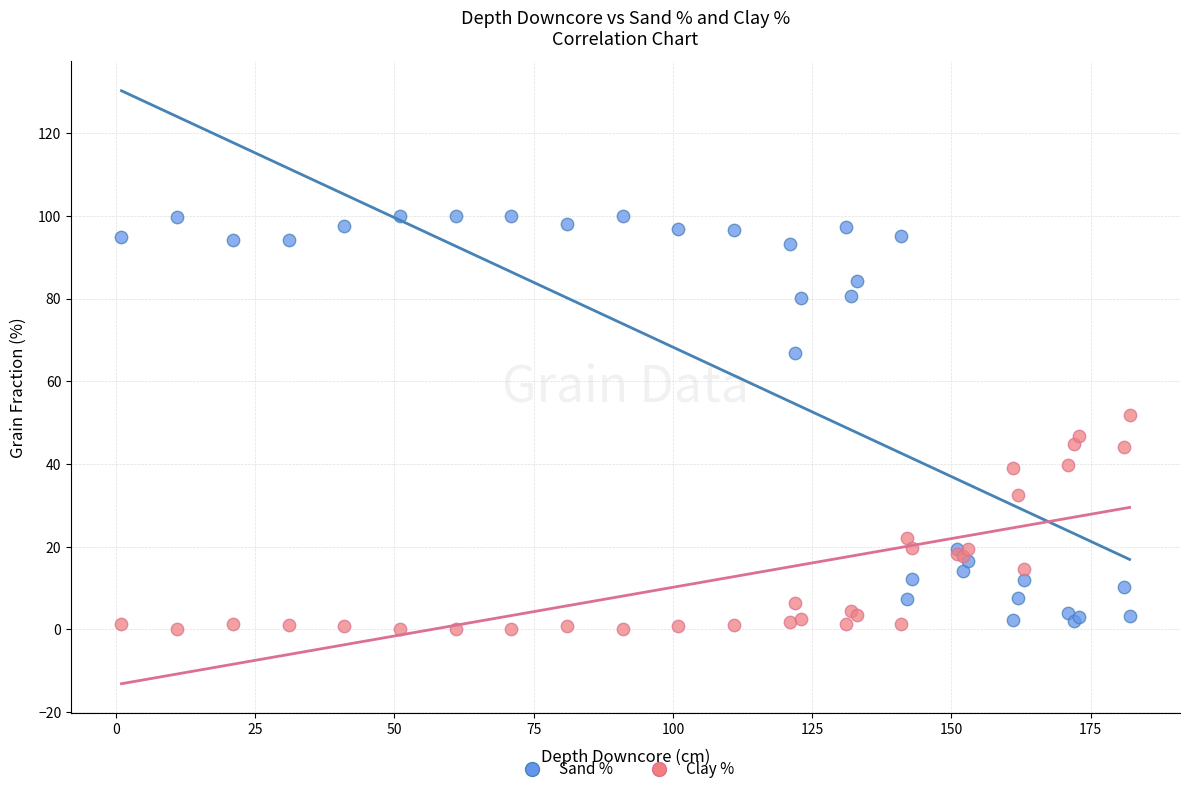

What are all the series names shown in the legend?

Sand %, Clay %